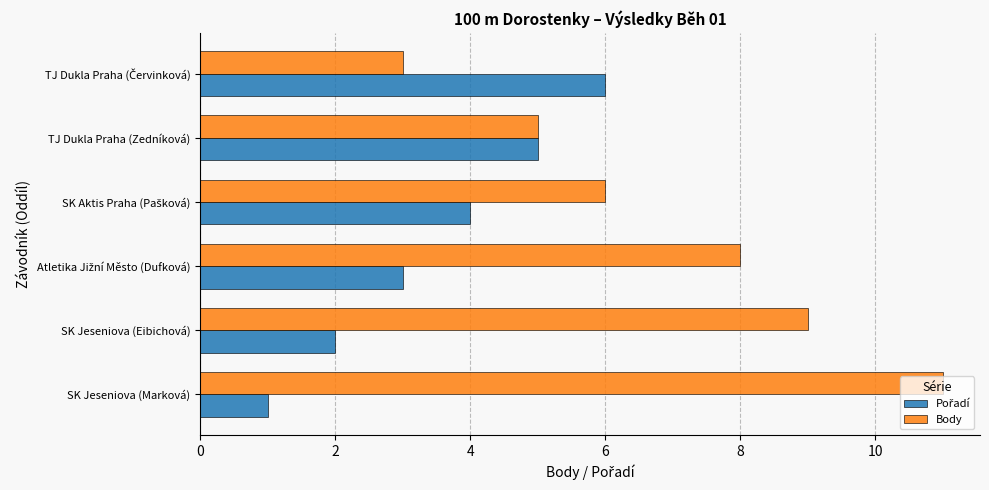

What is the sum of all Body values?

42